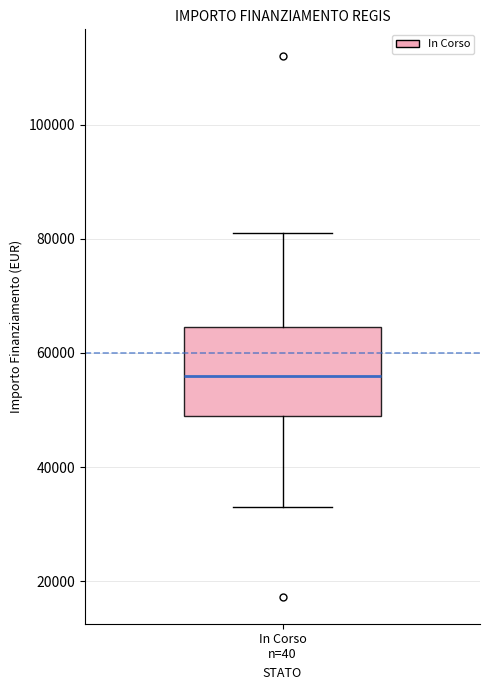

Read this box plot against the y-axis: the position of the median line, the range covered by the box, and the ends of both whiskers. The values are not printed on the chart, so give them approximately, as read against the axis.

median 56000, box 50000 to 64000, whiskers 32000 to 80000